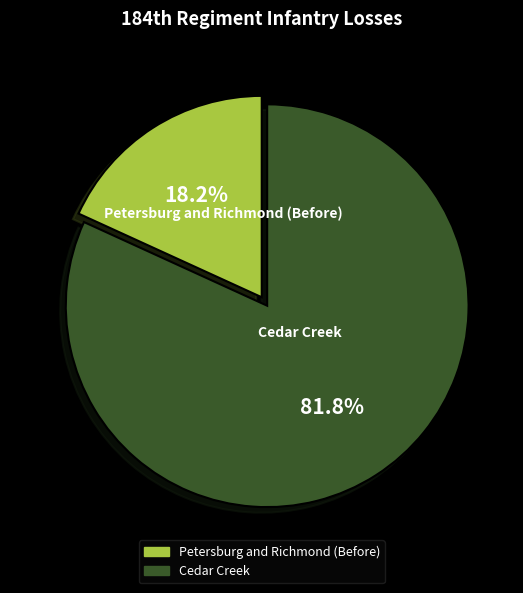

Is there a majority slice in this chart?

Yes